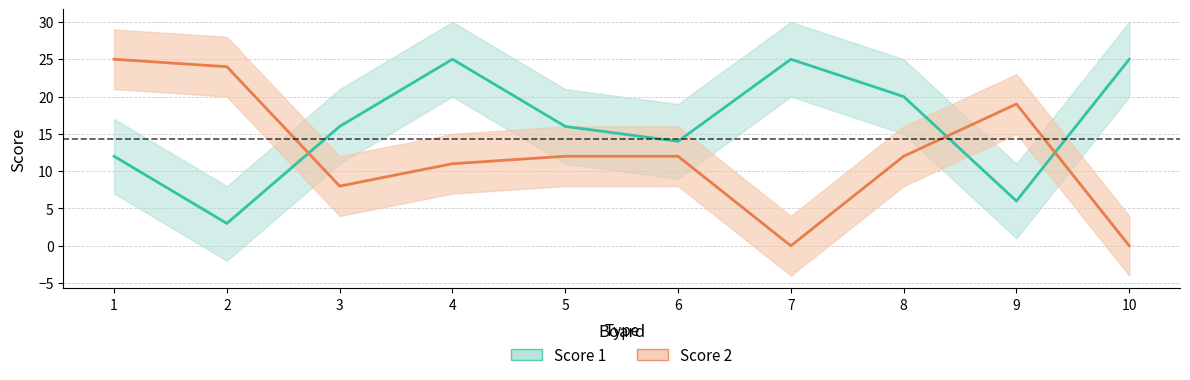

What is the average value of the Score 2 series?

12